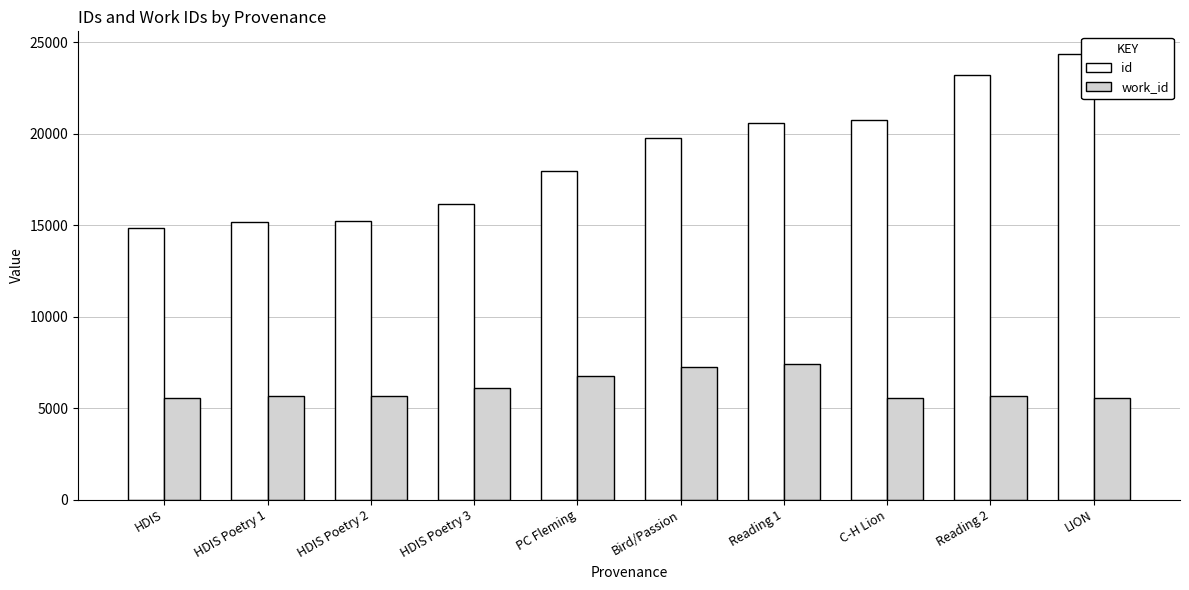

Count the number of categories in the chart.

10